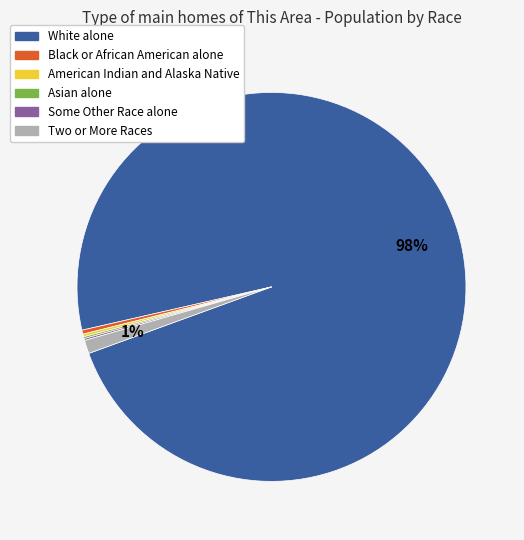

To the nearest percent, what is the average slice percentage?

17%